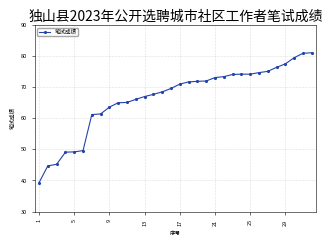

What is the average value?

66.7